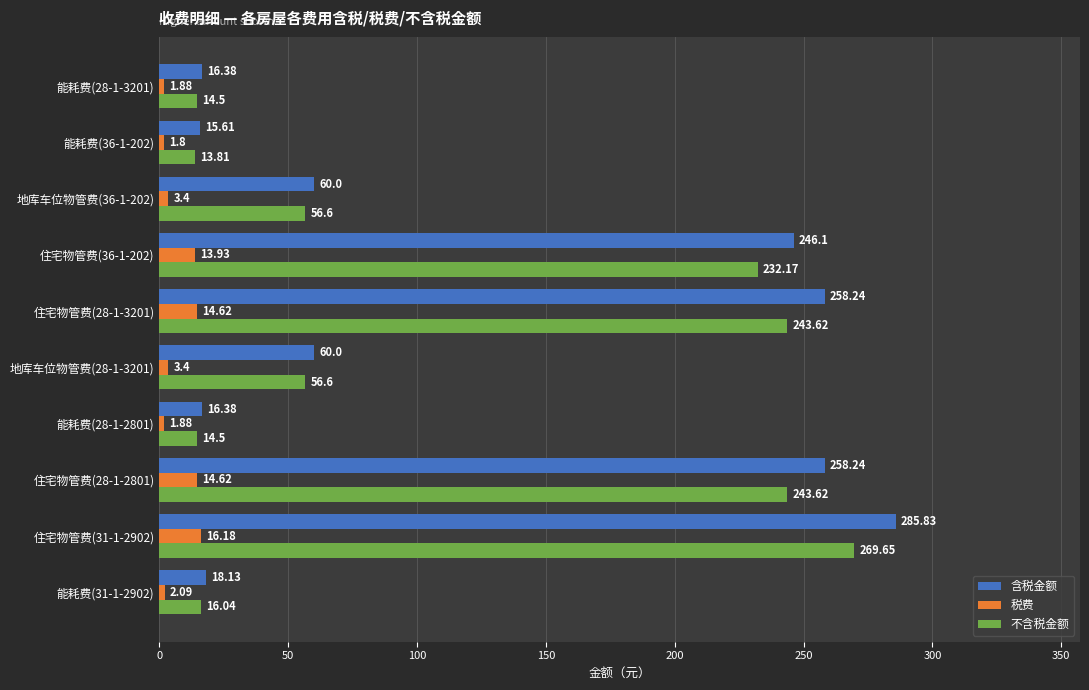

How many series are shown in this chart?

3